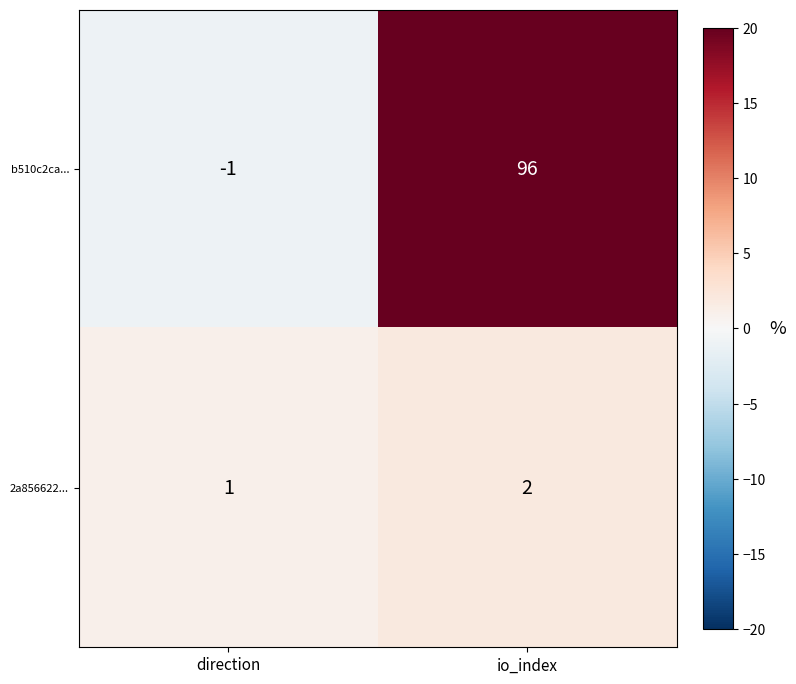

The value of b510c2ca... at io_index is 96. True or false?

True